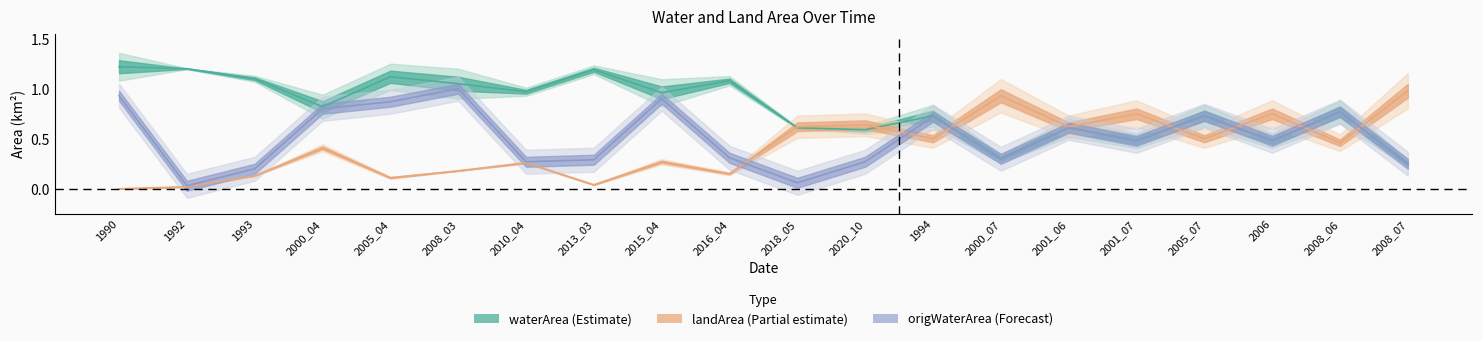

At which category does the chart reach its peak across all series?

1990